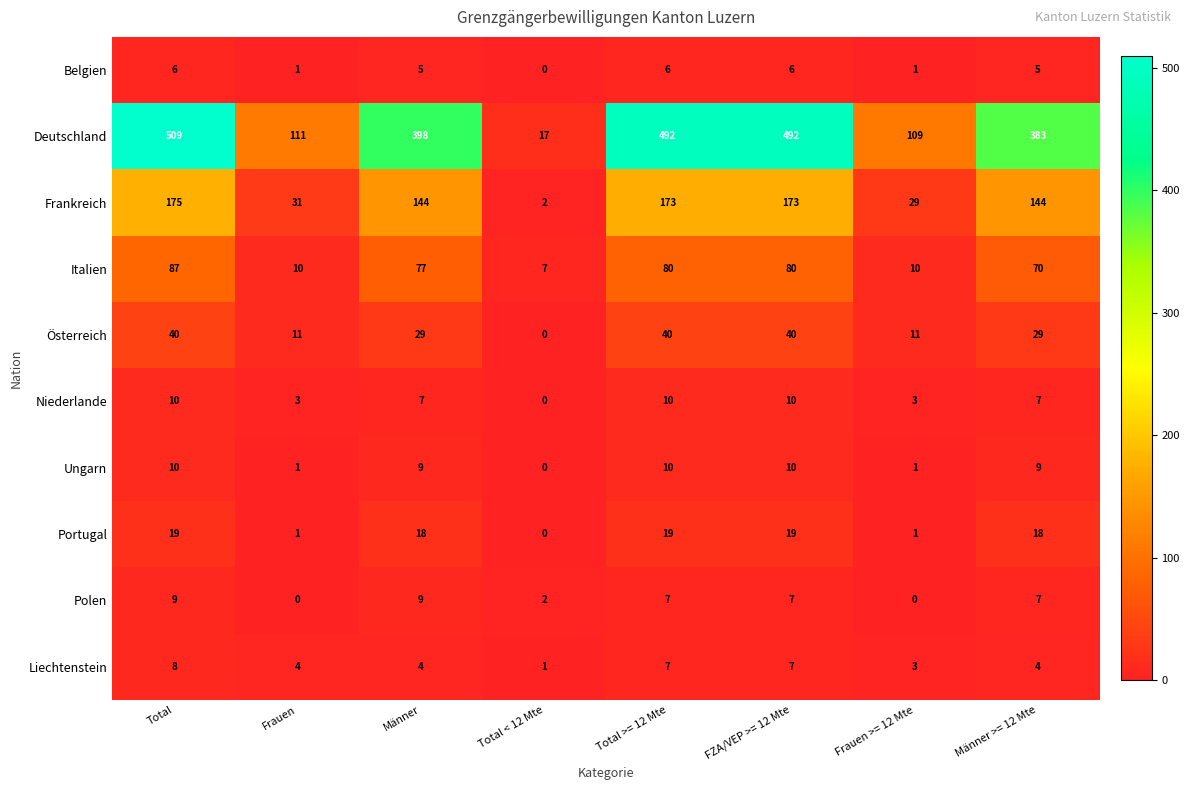

The Deutschland series shows 74 at Frauen >= 12 Mte. True or false?

False